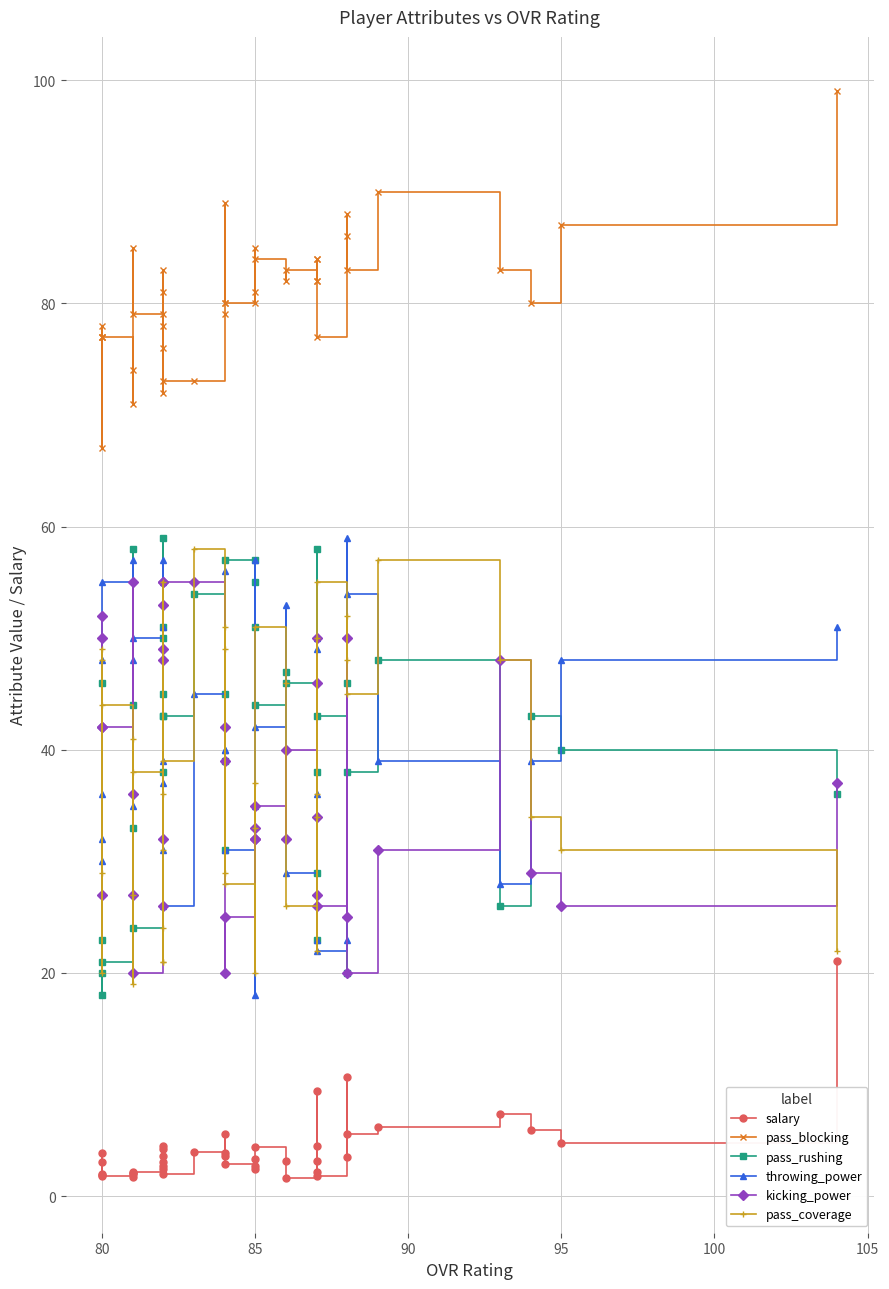

Is it true that pass_blocking equals 30.0 at 85?

False